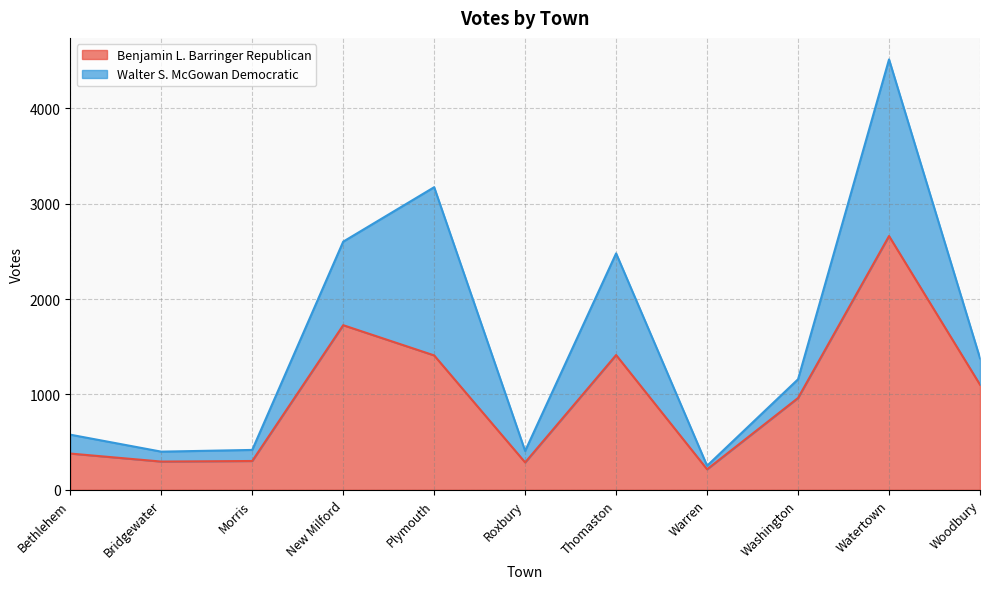

How many lines are shown in the chart?

2